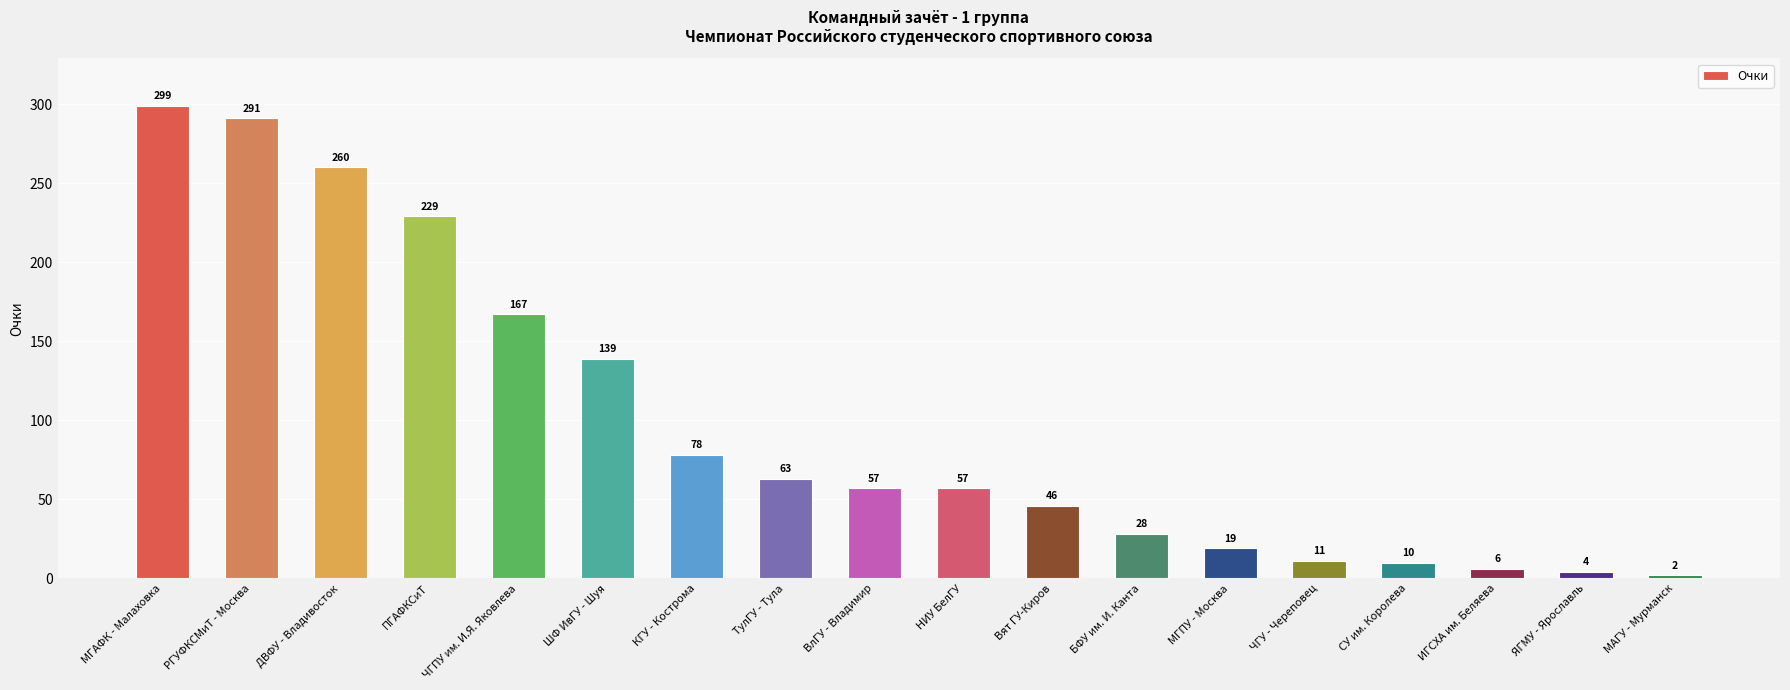

Does the chart contain stacked bars?

No